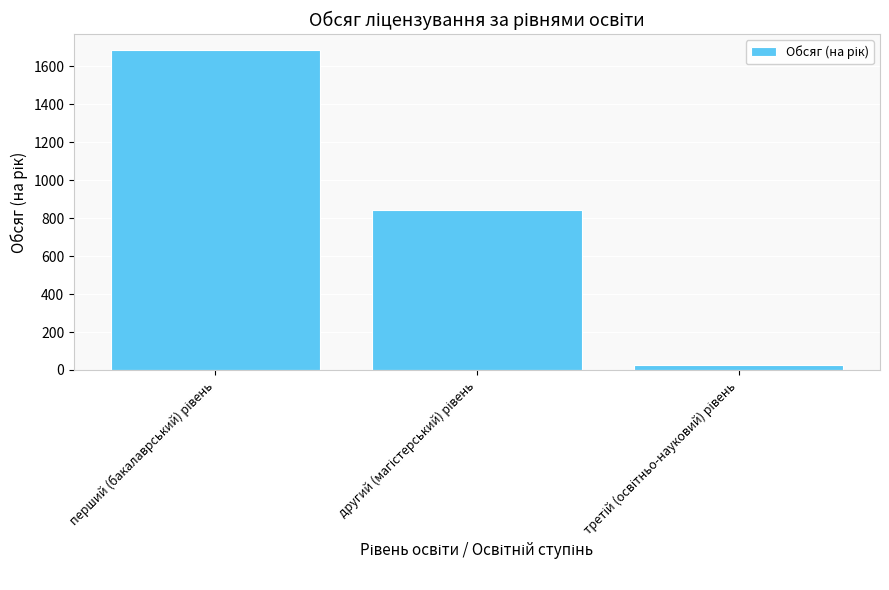

Count the number of categories in the chart.

3